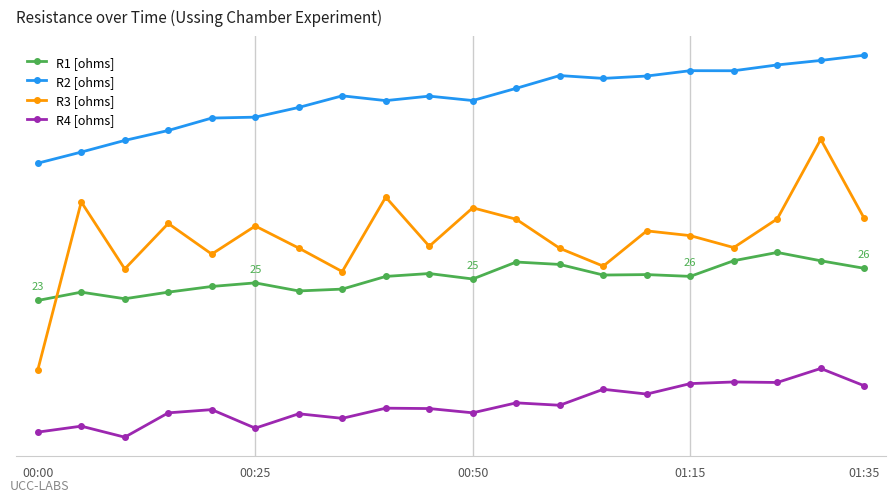

What is the difference between the maximum and minimum values in the R3 [ohms] series?

23.5